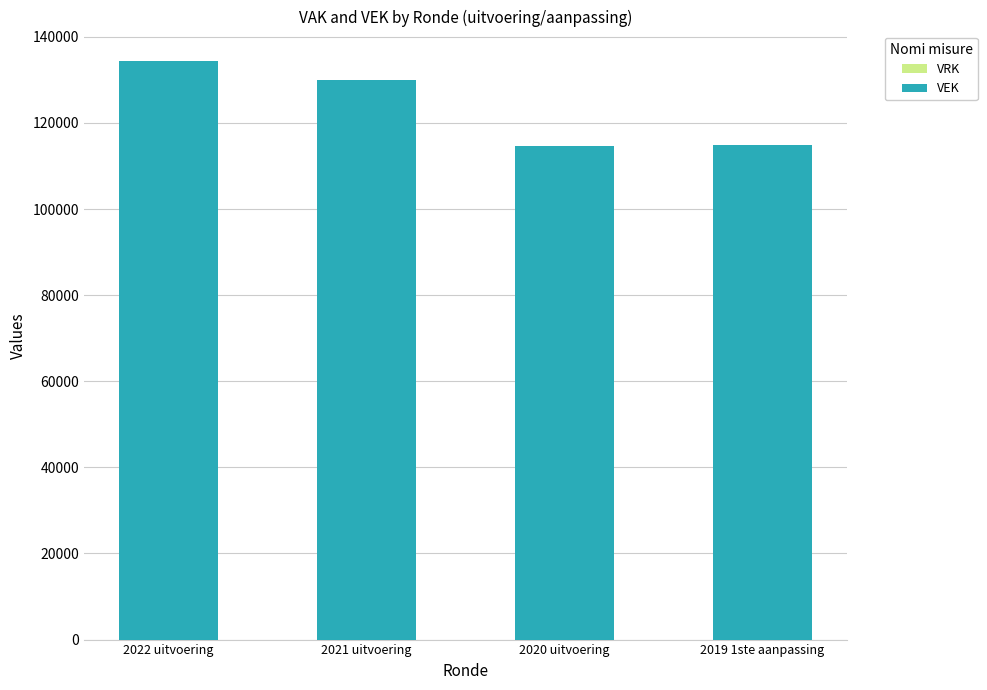

Where is the data nearest to the value 124570?

2021 uitvoering